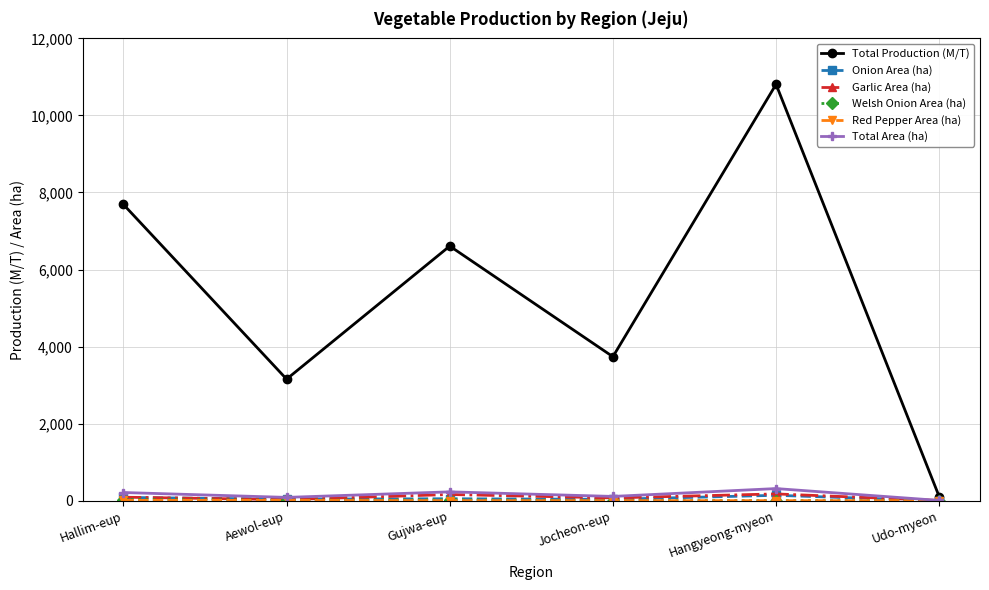

List the labels in order of Total Production (M/T) value, smallest first.

Udo-myeon, Aewol-eup, Jocheon-eup, Gujwa-eup, Hallim-eup, Hangyeong-myeon